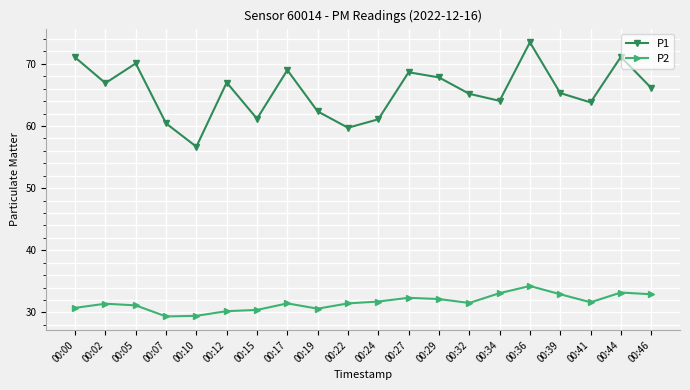

Between 00:24 and 00:29, which series saw the biggest shift?

P1